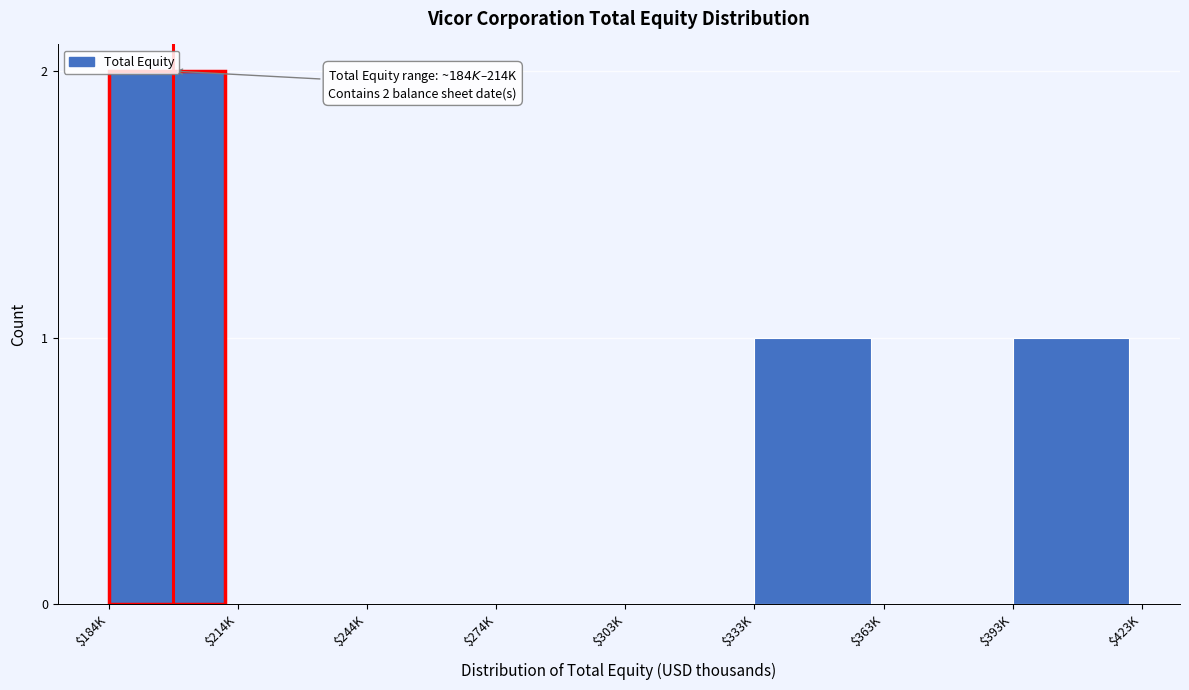

Which category has the highest value across all series?

$184K